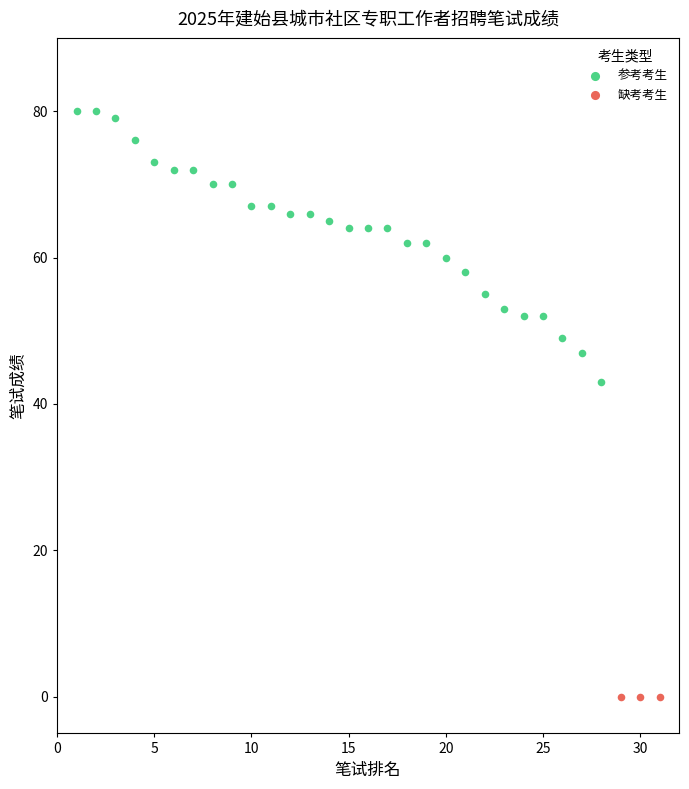

Which series contains the highest Y value?

参考考生